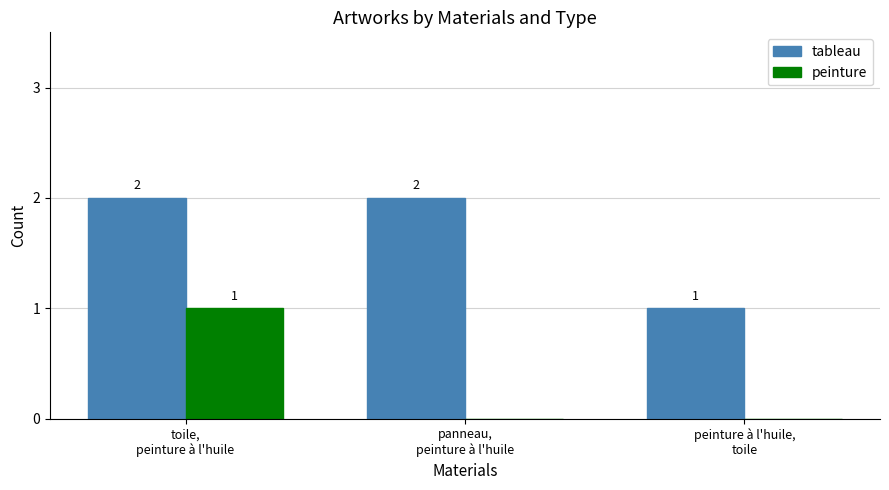

What is the total value across all series at peinture à l'huile,
toile?

1